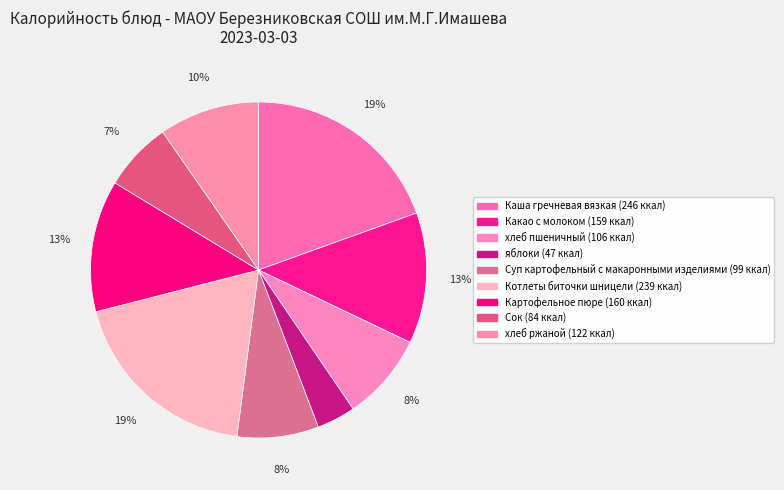

Is there any slice that represents more than half of the pie?

No